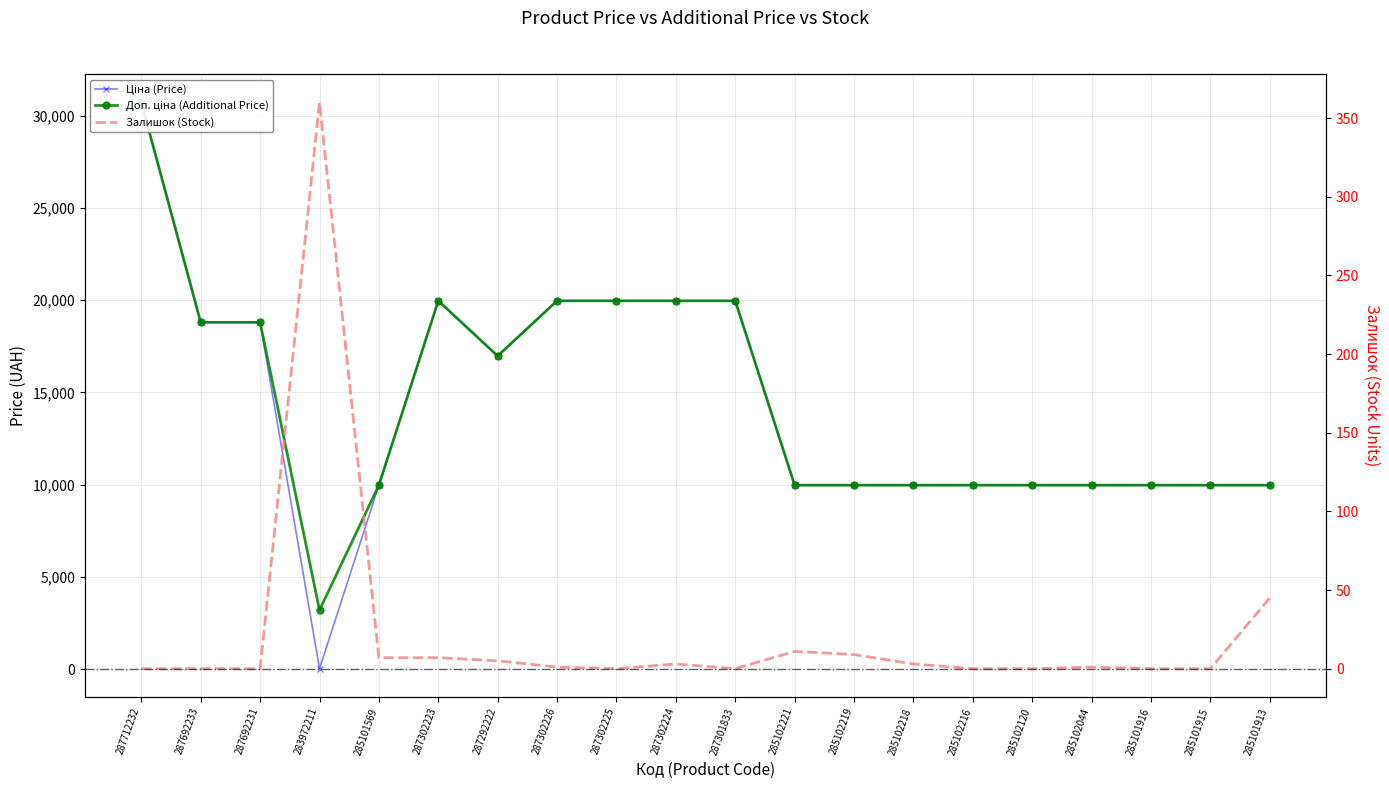

Reading left to right, extract all data points from this chart.

Ціна (Price): 30717.1	18796.8	18796.8	32.0	9975.0	19964.2	16976.3	19964.2	19964.2	19964.2	19964.2	9975.0	9975.0	9975.0	9975.0	9975.0	9975.0	9975.0	9975.0	9975.0
Доп. ціна (Additional Price): 30717.1	18796.8	18796.8	3205.0	9975.0	19964.2	16976.3	19964.2	19964.2	19964.2	19964.2	9975.0	9975.0	9975.0	9975.0	9975.0	9975.0	9975.0	9975.0	9975.0
Залишок (Stock): 0.0	0.0	0.0	360.0	7.0	7.0	5.0	1.0	0.0	3.0	0.0	11.0	9.0	3.0	0.0	0.0	1.0	0.0	0.0	45.0